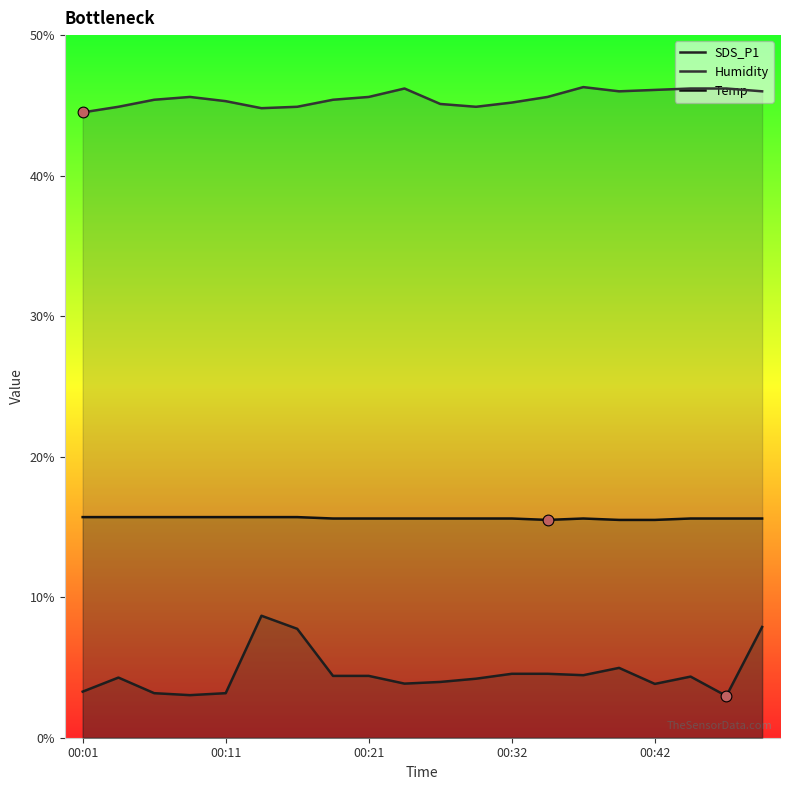

Which series has the largest total across all categories?

Humidity